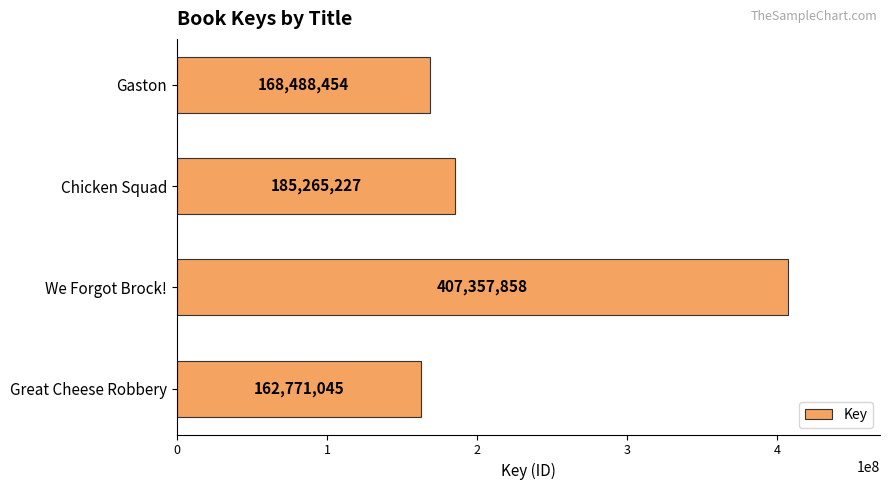

Reading bottom to top, what are all the values shown in this chart?

Great Cheese Robbery=162771045	We Forgot Brock!=407357858	Chicken Squad=185265227	Gaston=168488454